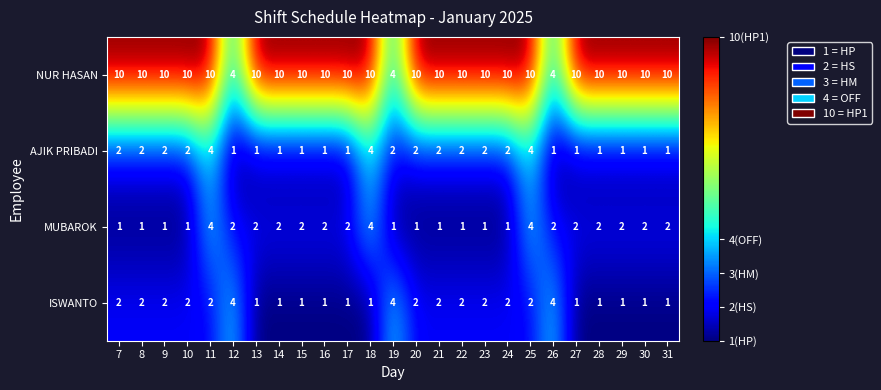

What is the difference between the maximum and minimum values in the ISWANTO series?

3